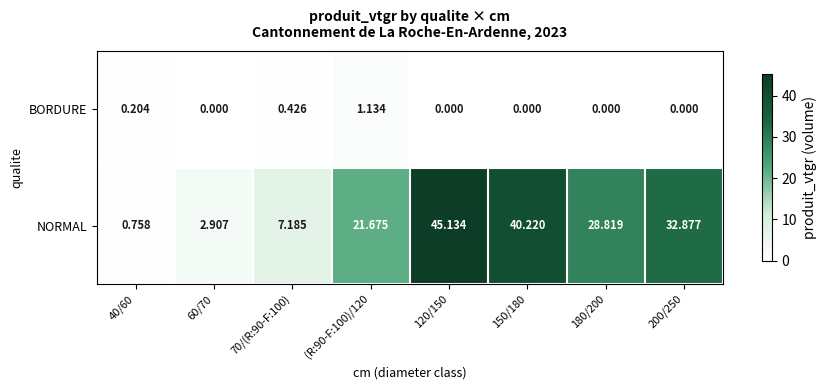

Which series has the largest total across all categories?

NORMAL